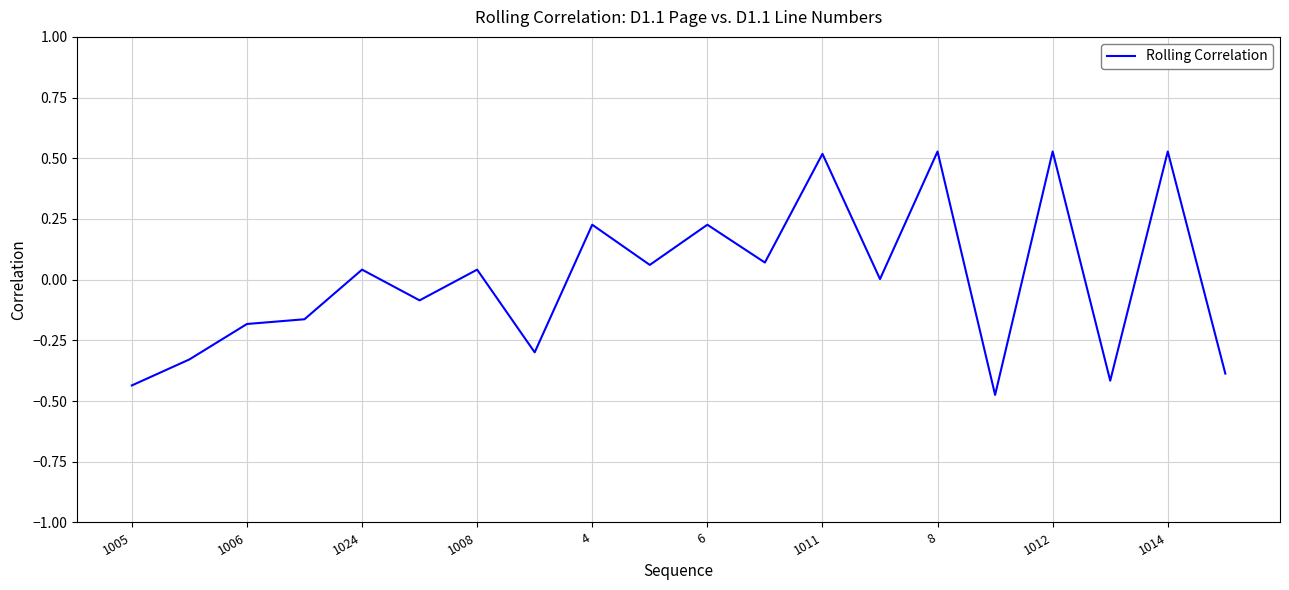

What is the difference between the maximum and minimum values?

1.0